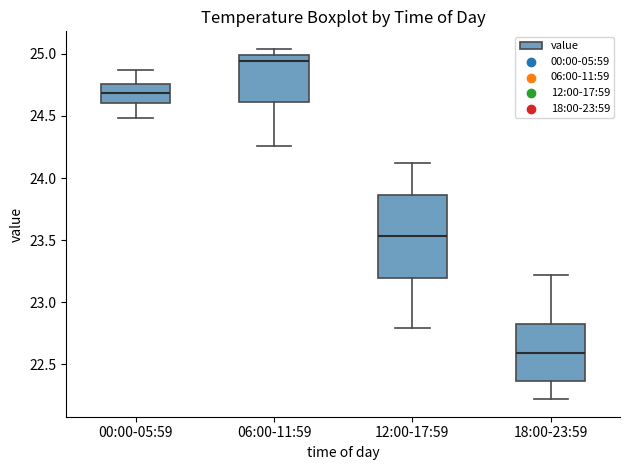

Which box is the tallest, from its lower edge to its upper edge?

12:00-17:59